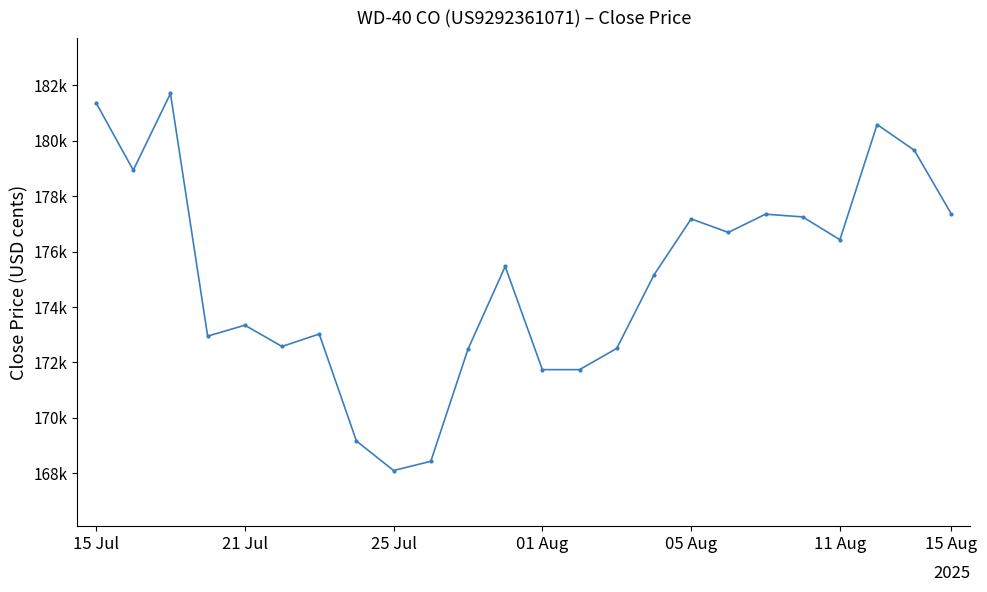

How many interior local valleys (lower than both neighbors) does the data have?

6